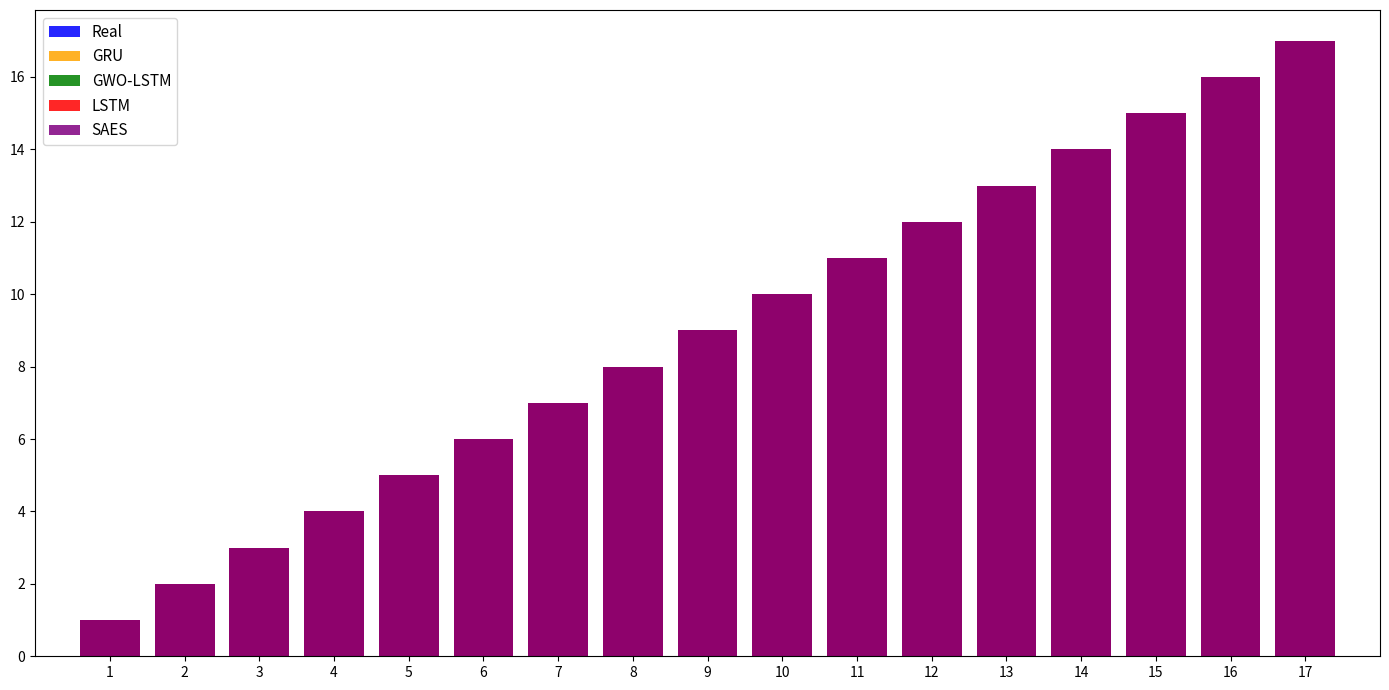

Rank the categories by GWO-LSTM value from lowest to highest.

1, 2, 3, 4, 5, 6, 7, 8, 9, 10, 11, 12, 13, 14, 15, 16, 17